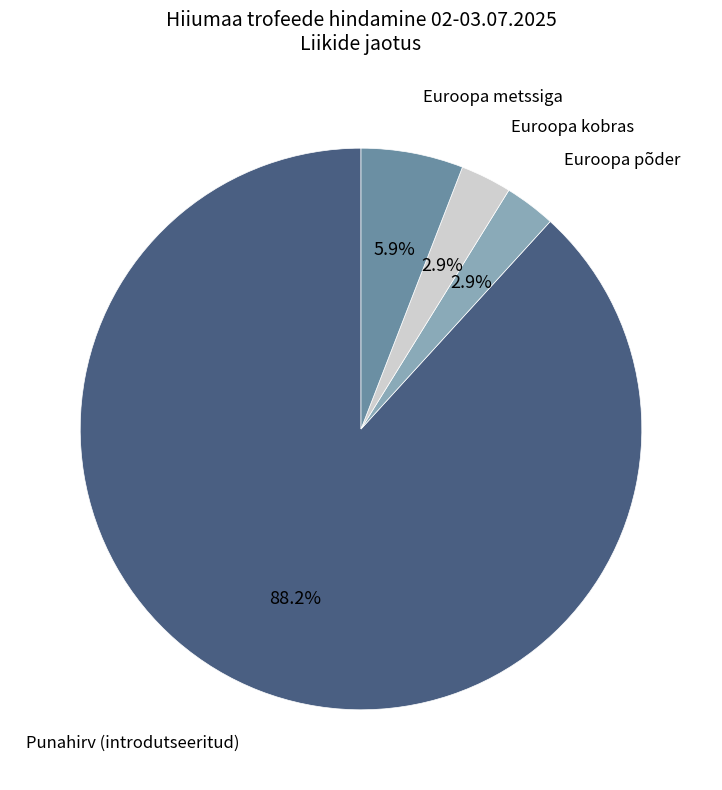

To the nearest percent, what is the combined percentage of Euroopa kobras and Punahirv (introdutseeritud)?

91%